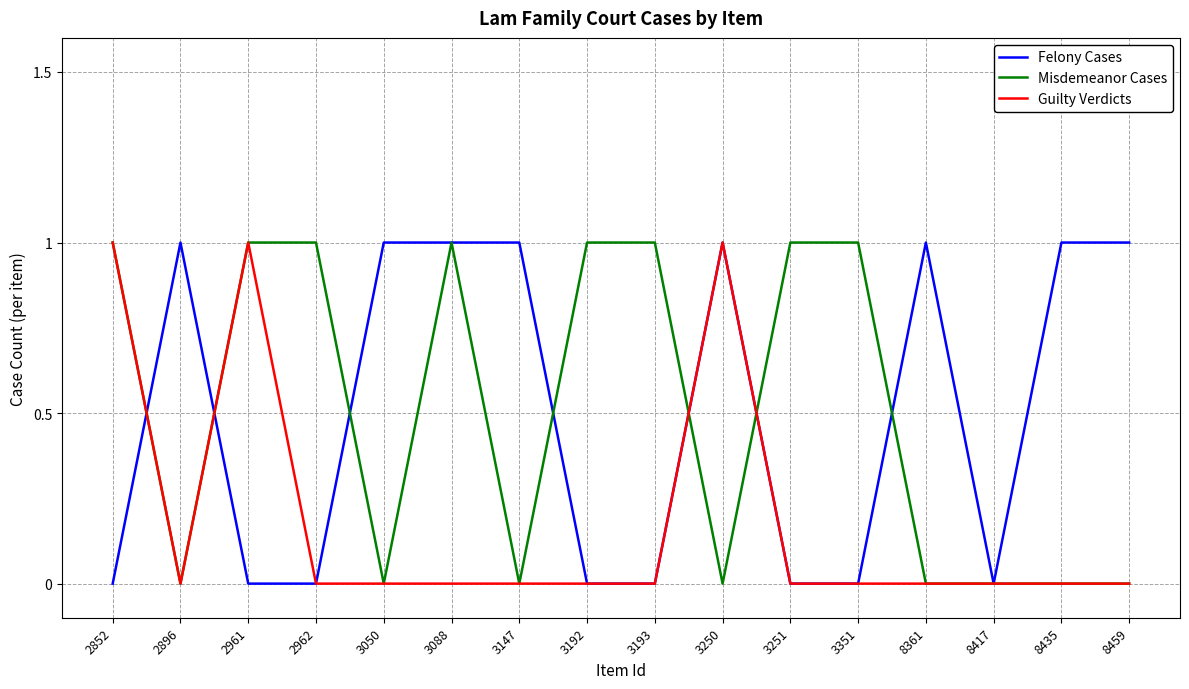

Is the value of Misdemeanor Cases at 3088 greater than the value of Guilty Verdicts at 3251?

Yes